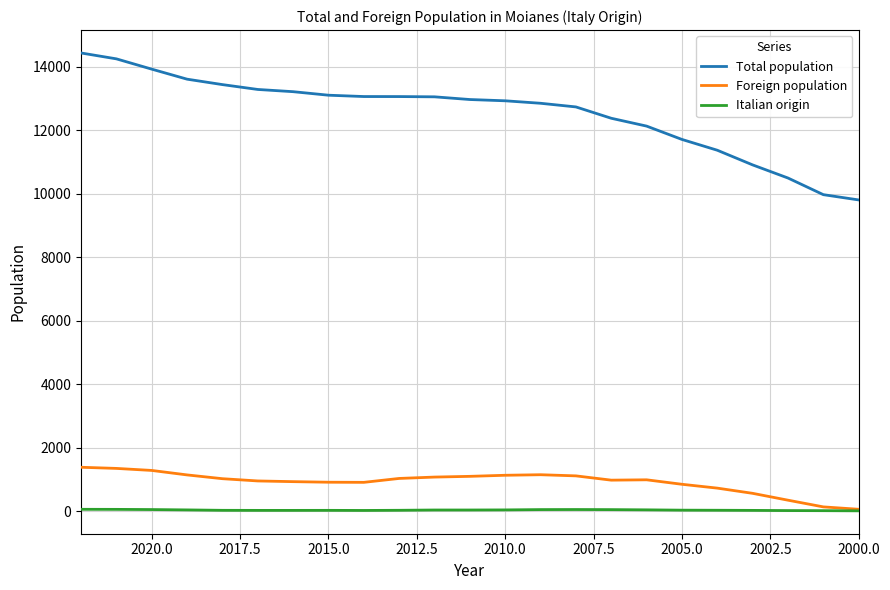

What is the sum of all Total population values?

288552